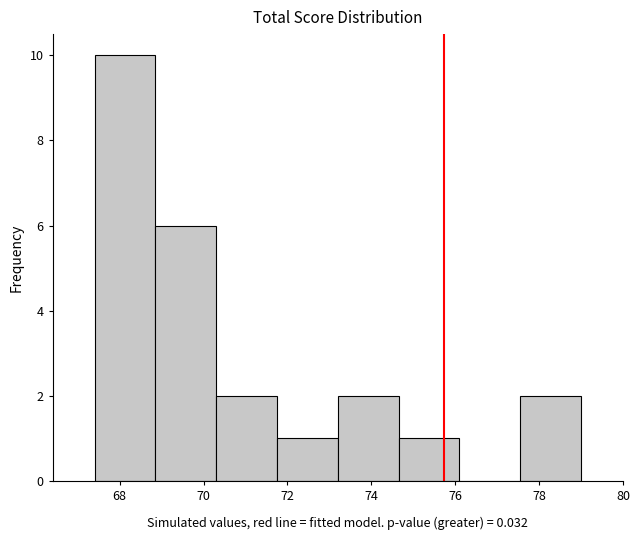

Which range on the x-axis has the tallest bar?

67.40 to 68.85